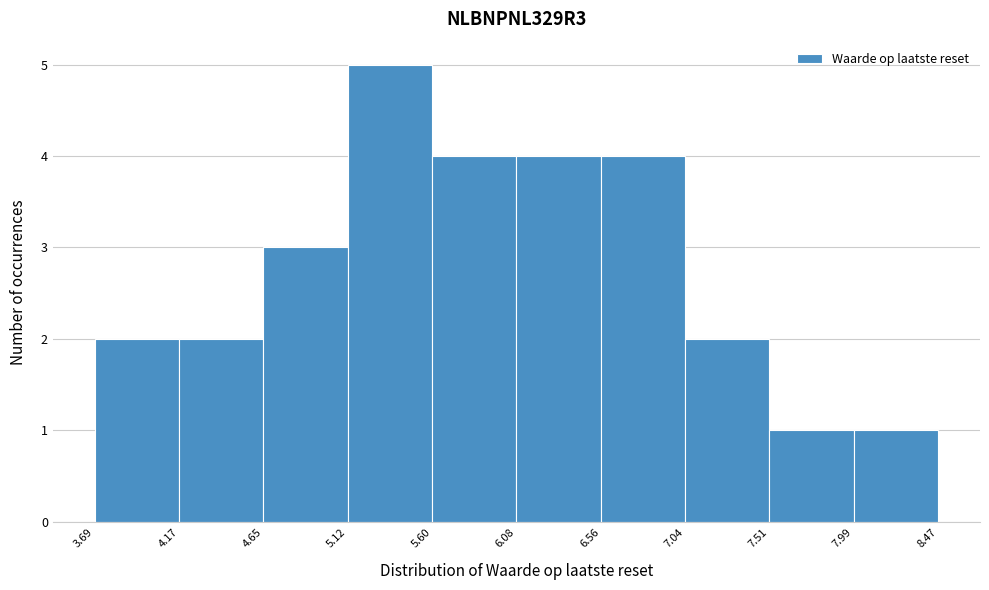

Reading left to right, transcribe this chart: for each bar, give the range it covers on the x-axis and its height. The values are not printed on the chart, so give them approximately, as read against the axis.

3.69 to 4.17: 2
4.17 to 4.65: 2
4.65 to 5.12: 3
5.12 to 5.60: 5
5.60 to 6.08: 4
6.08 to 6.56: 4
6.56 to 7.04: 4
7.04 to 7.51: 2
7.51 to 7.99: 1
7.99 to 8.47: 1